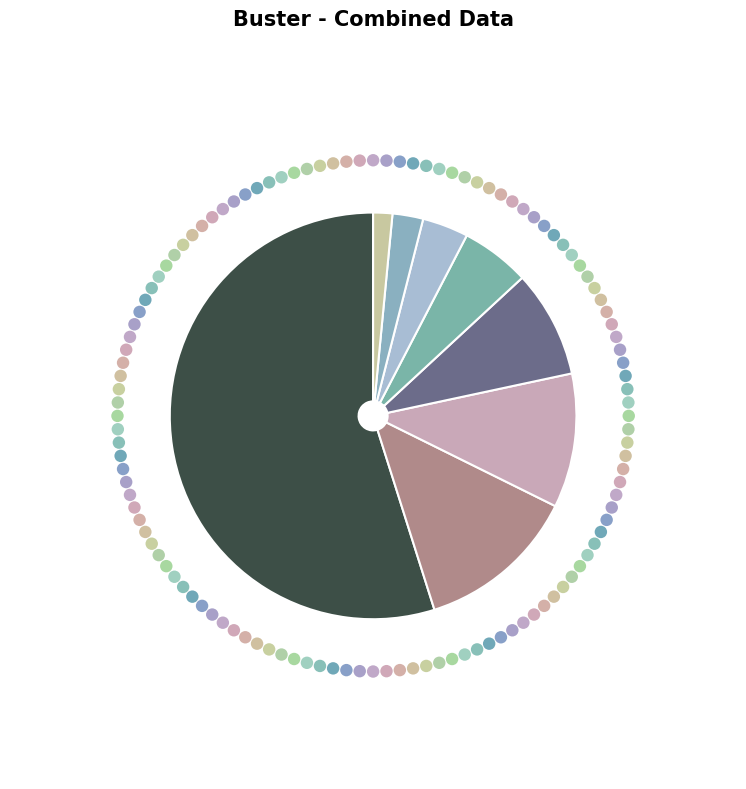

True or false: 21 accounts for 14% of the total.

False